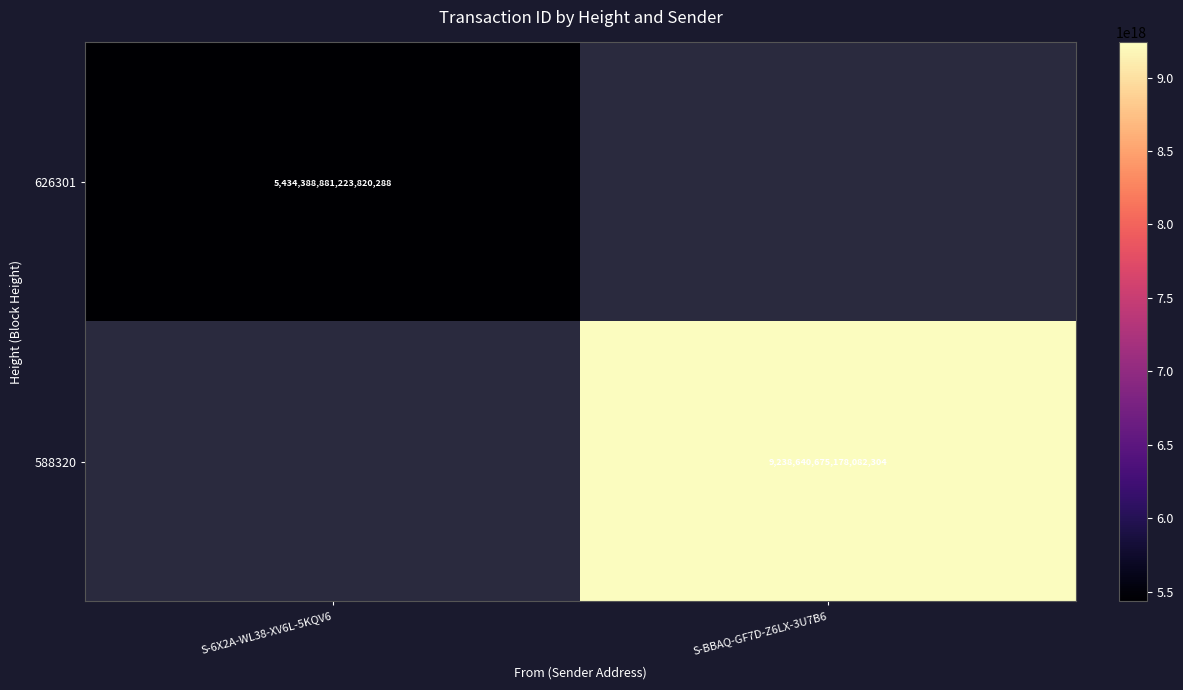

True or false: 588320 has a value of 5580069005113952256 at S-BBAQ-GF7D-Z6LX-3U7B6.

False